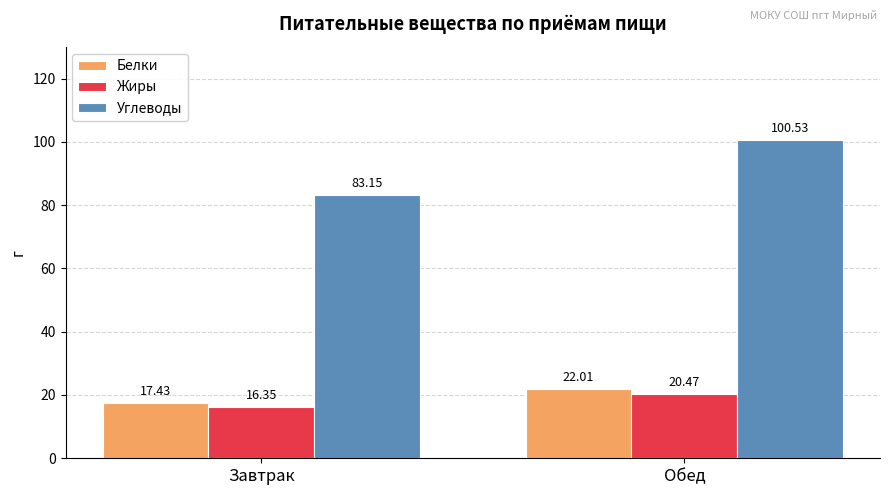

What is the value of the Жиры bar at the 2nd from the left?

20.5